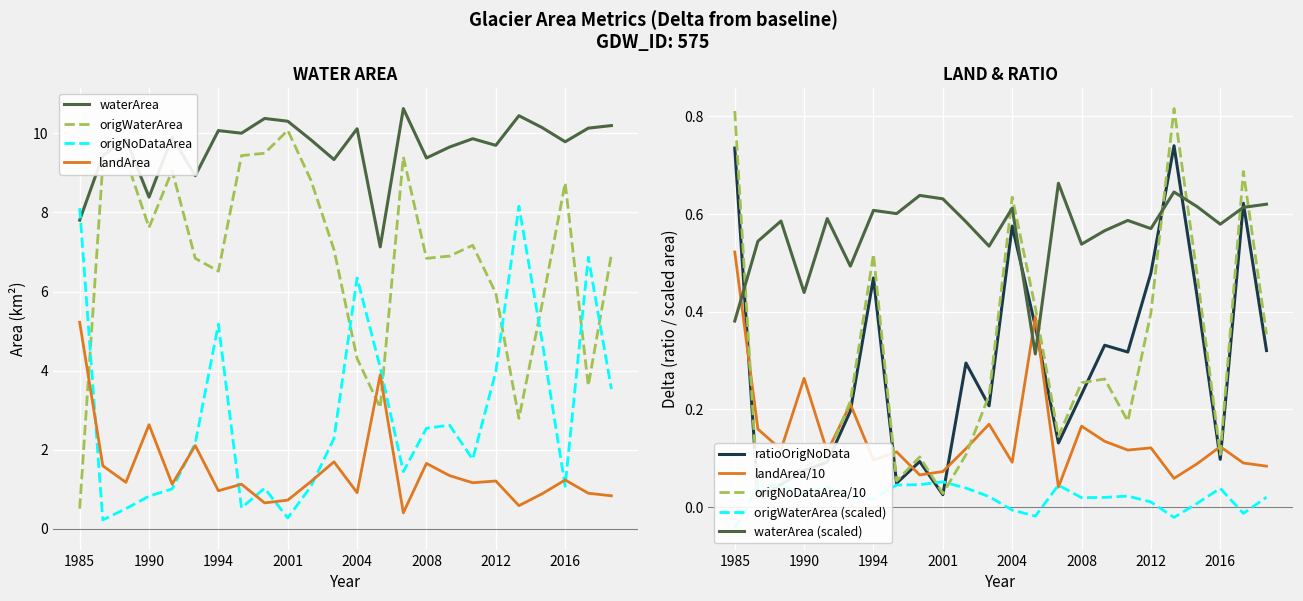

True or false: waterArea and ratioOrigNoData cross at least once.

False